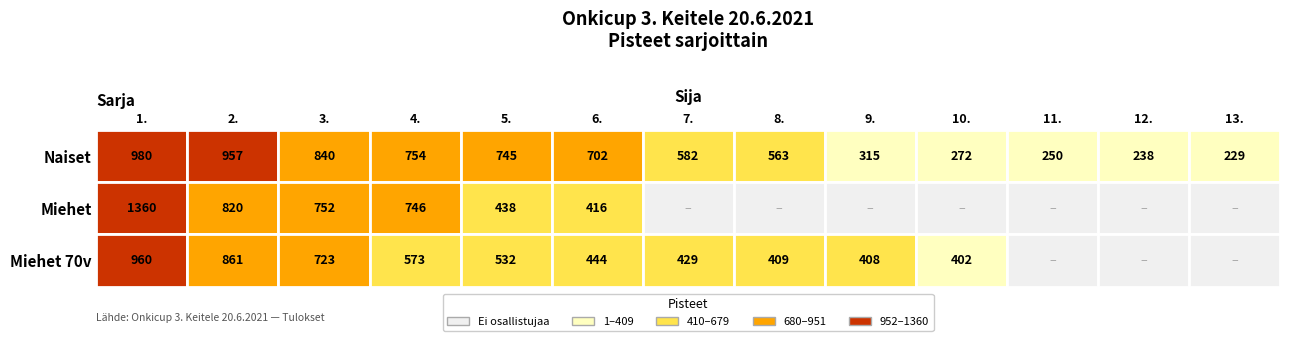

Which series has the largest range (max minus min)?

Miehet